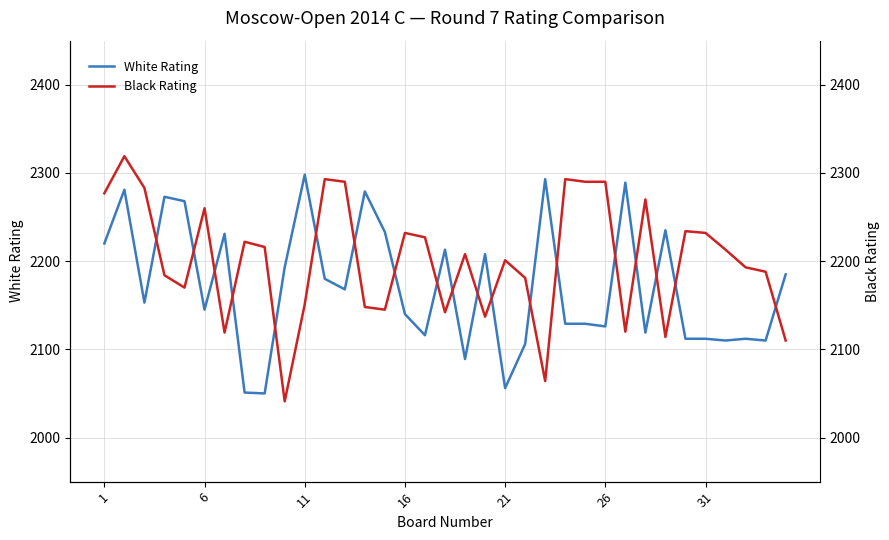

Where does the White Rating series first go above 2153?

1